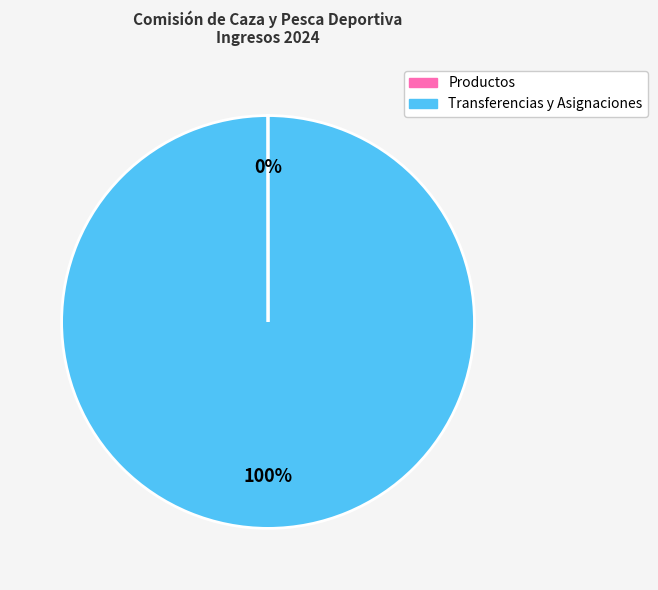

To the nearest percent, what is the average slice percentage?

50%